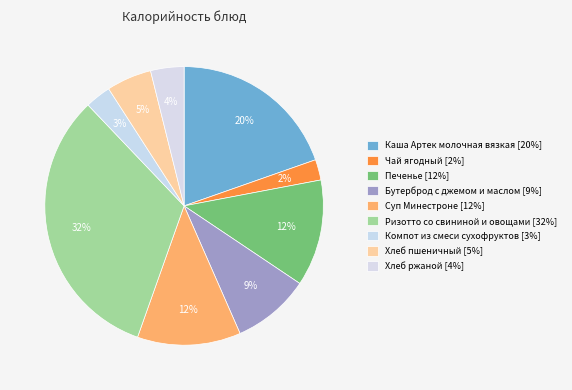

Which slice is the largest?

Ризотто со свининой и овощами